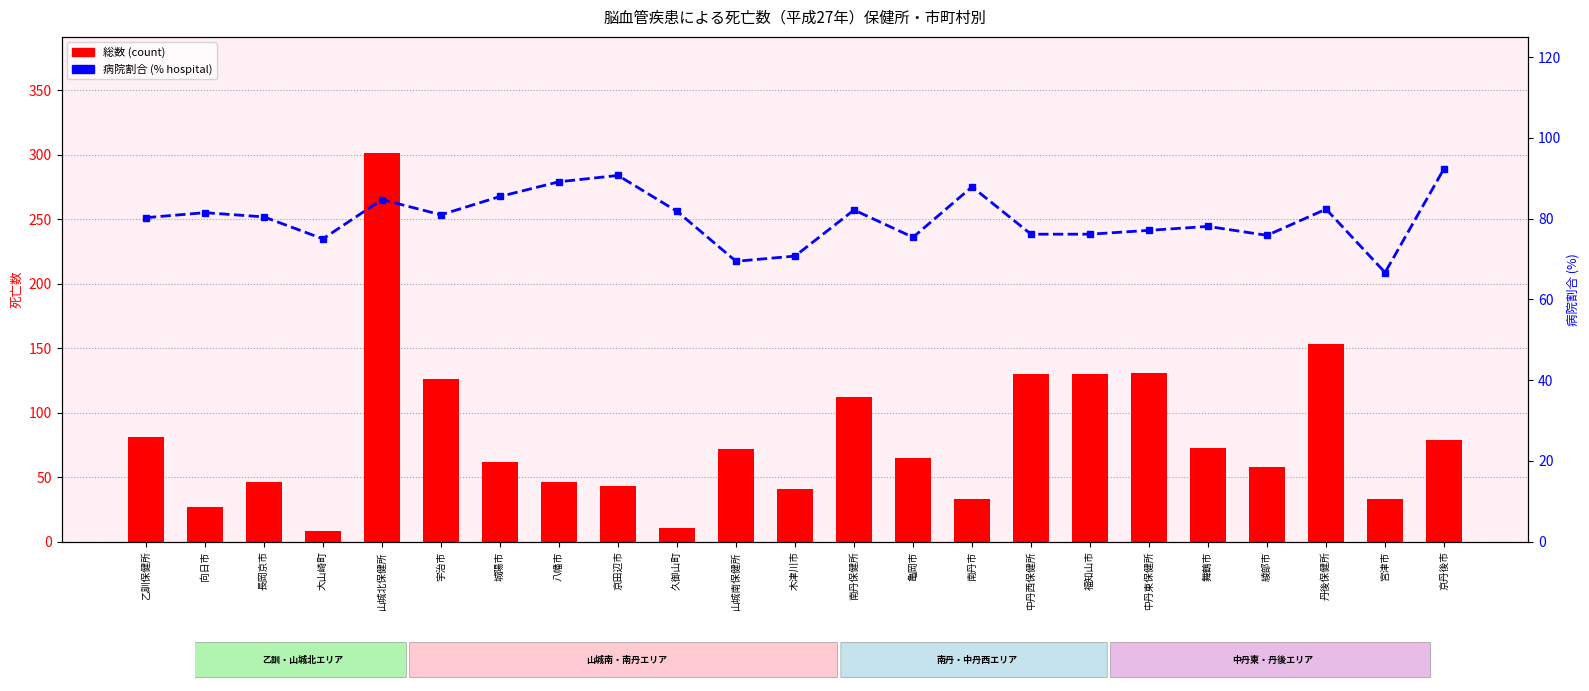

Where is 病院割合 (%) nearest to the value 79?

舞鶴市